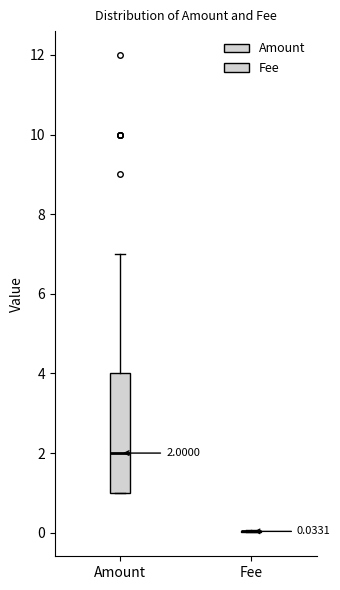

Which box is the tallest, from its lower edge to its upper edge?

Amount